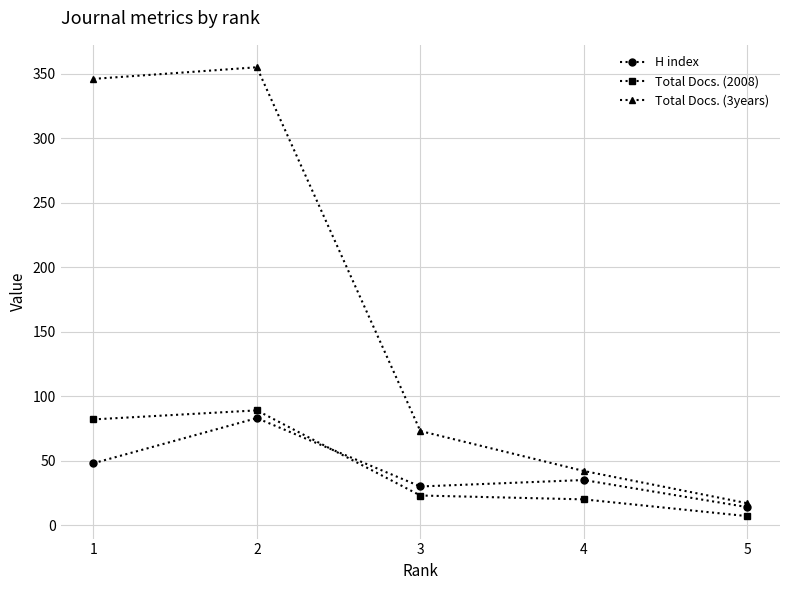

Does the chart display data point markers on the line(s)?

Yes